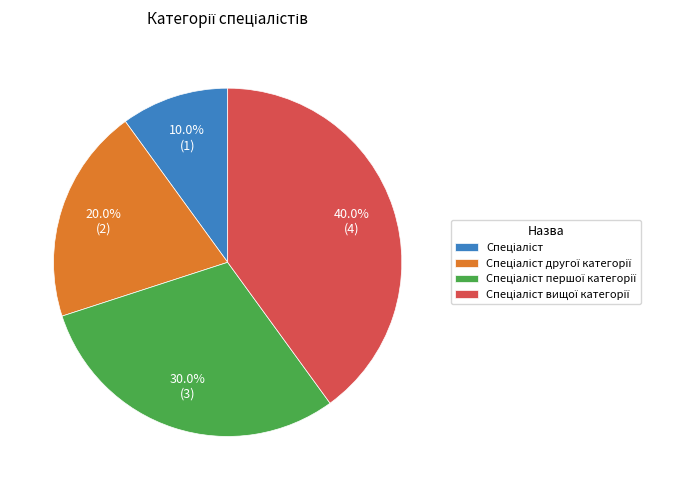

Count the number of slices in the pie.

4